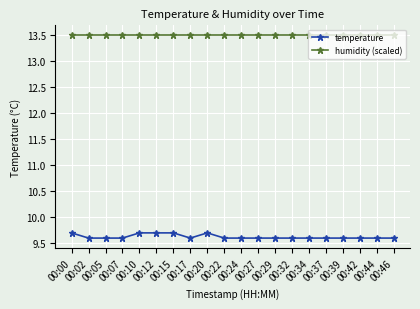

How many lines are shown in the chart?

2